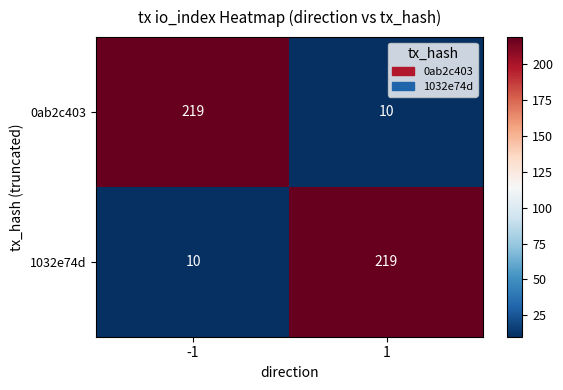

What is the total value across all series at 1?

229